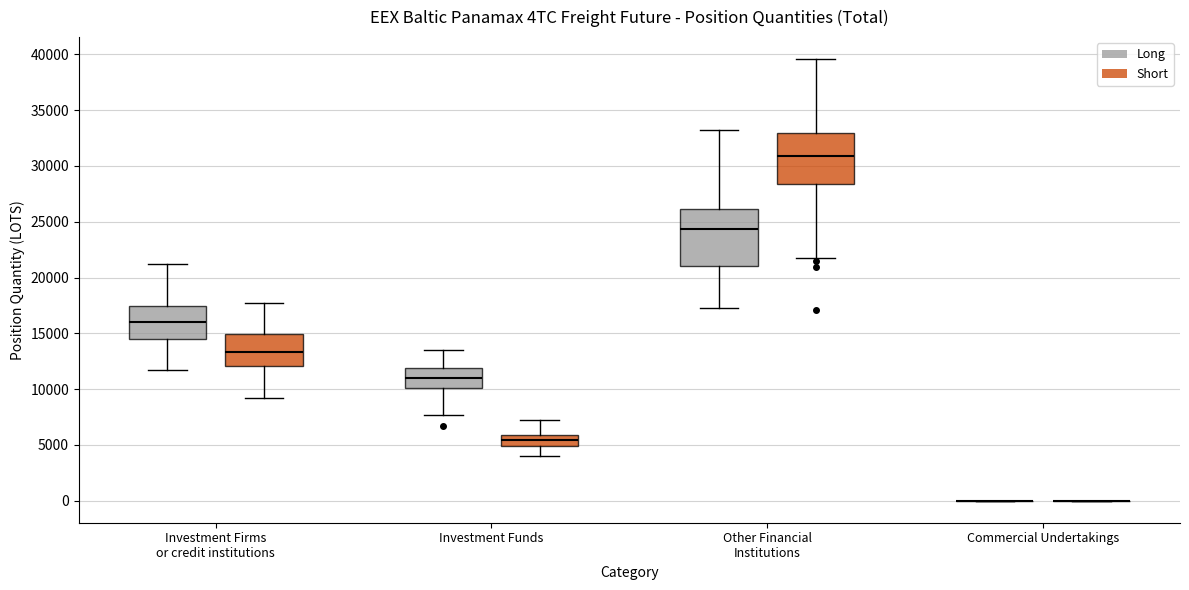

Where does the lower whisker of the box for Investment Firms or credit institutions (Short) end on the y-axis? The values are not printed on the chart, so give them approximately, as read against the axis.

9000